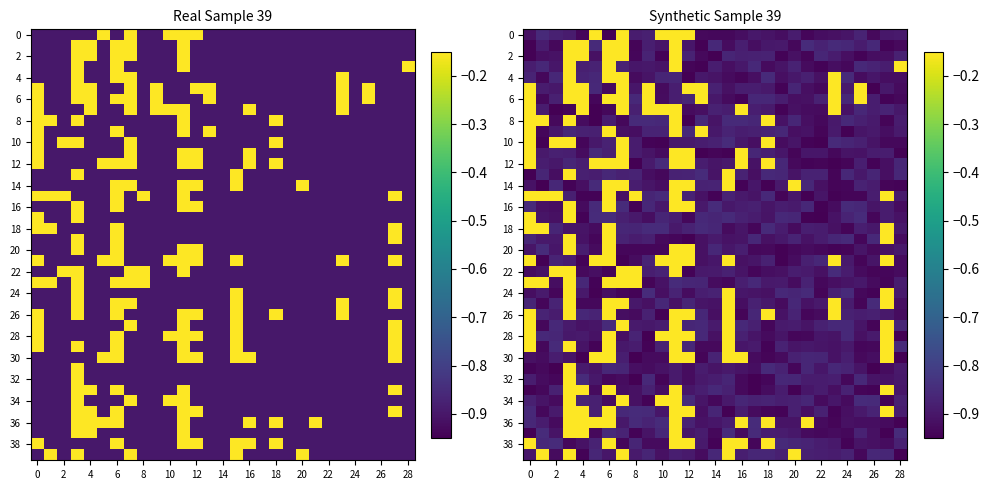

What is the minimum value shown in the chart?

-0.9